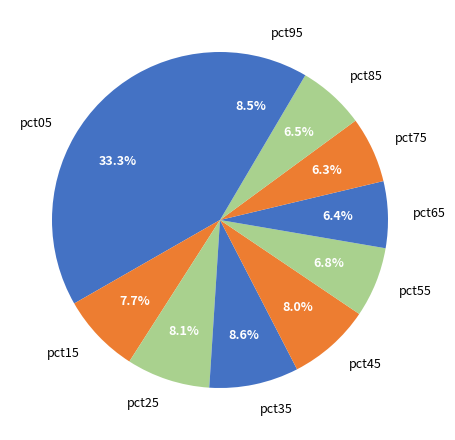

How many slices are in this pie chart?

10